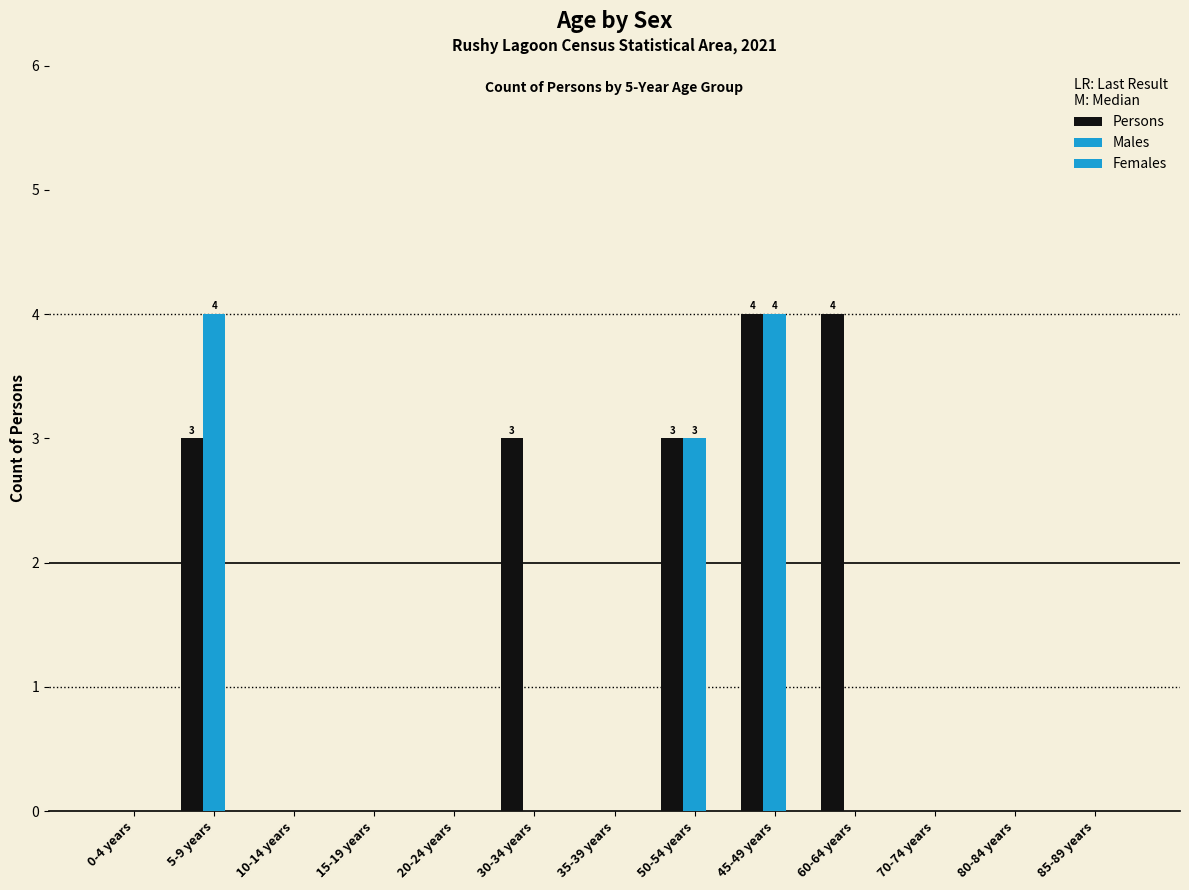

Count the number of data series in this chart.

2